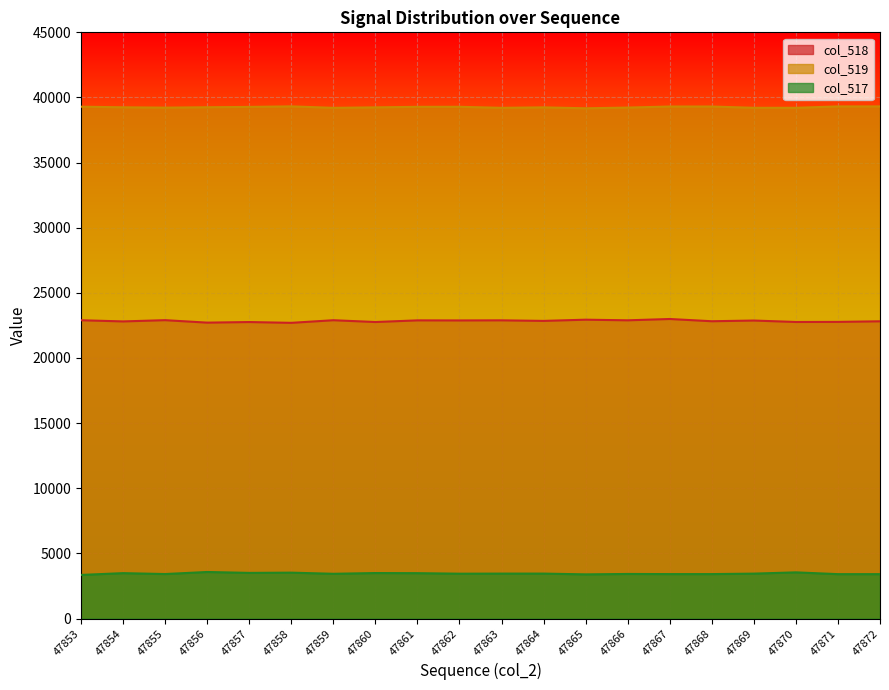

What is the spread (max minus min) of values at 47867?

35894